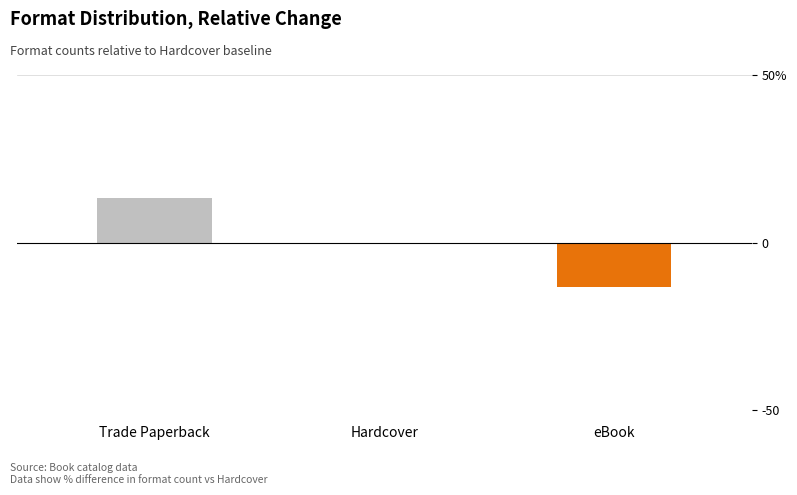

Are the bars horizontal?

No